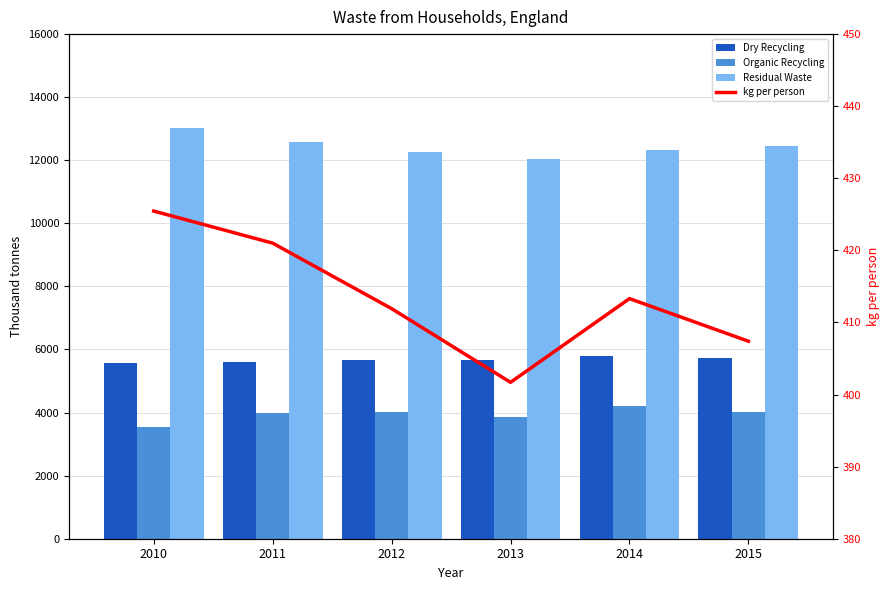

How many data points in Organic Recycling are less than 4015?

3